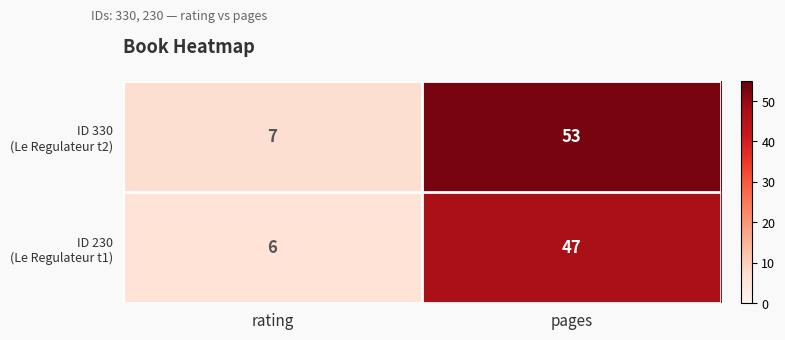

Count the number of categories in the chart.

2